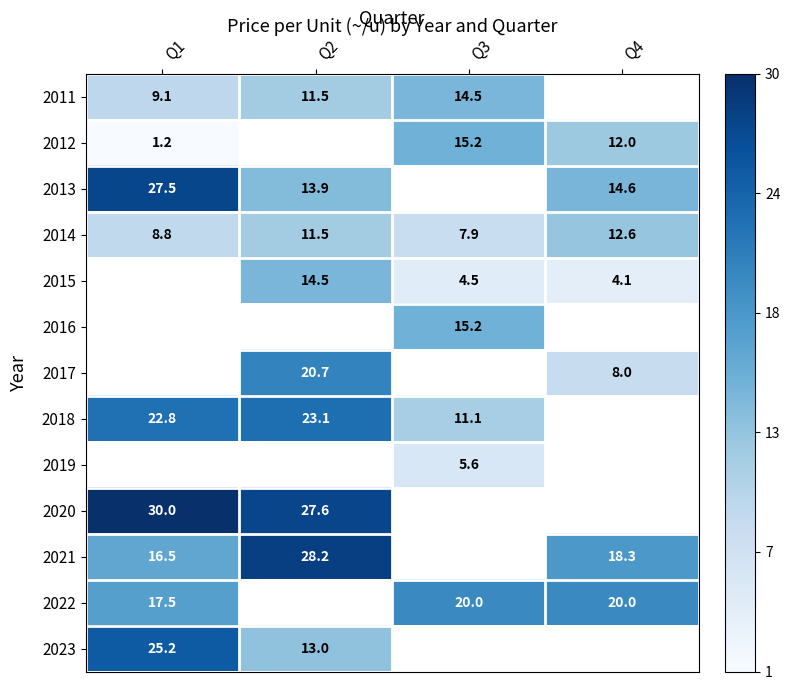

At how many categories does at least one series exceed 0?

4